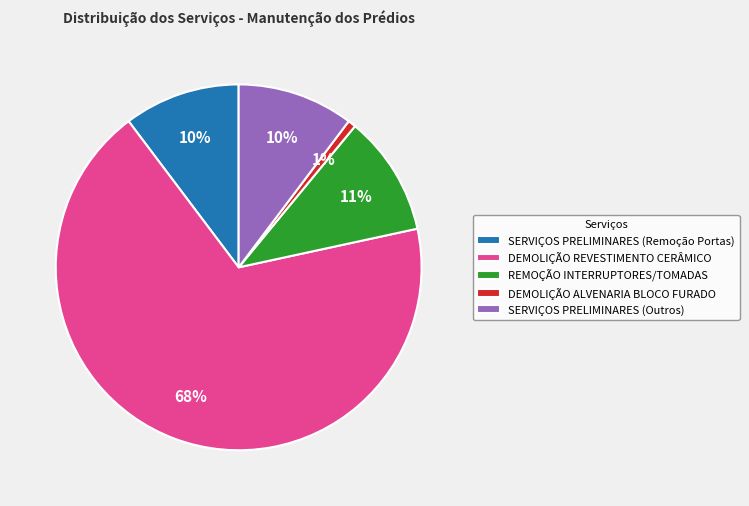

Count the number of slices in the pie.

5